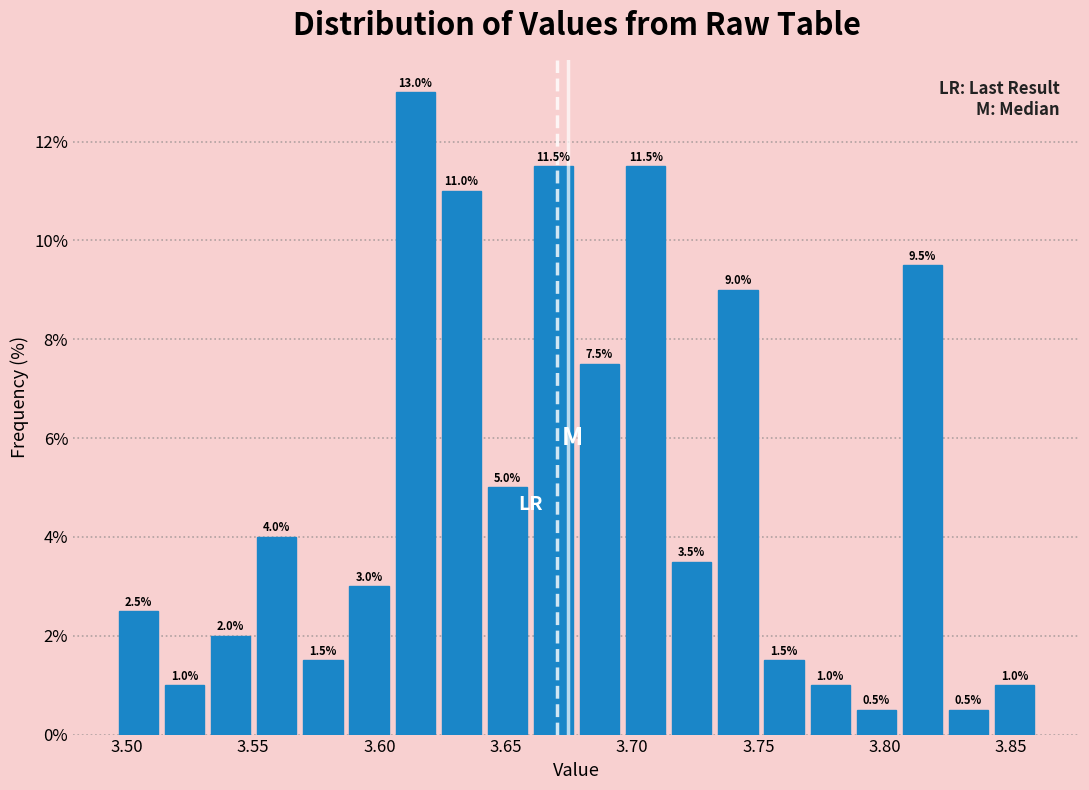

Around what value on the x-axis is the tallest bar? Give the approximate position of its centre, as read against the axis.

3.615